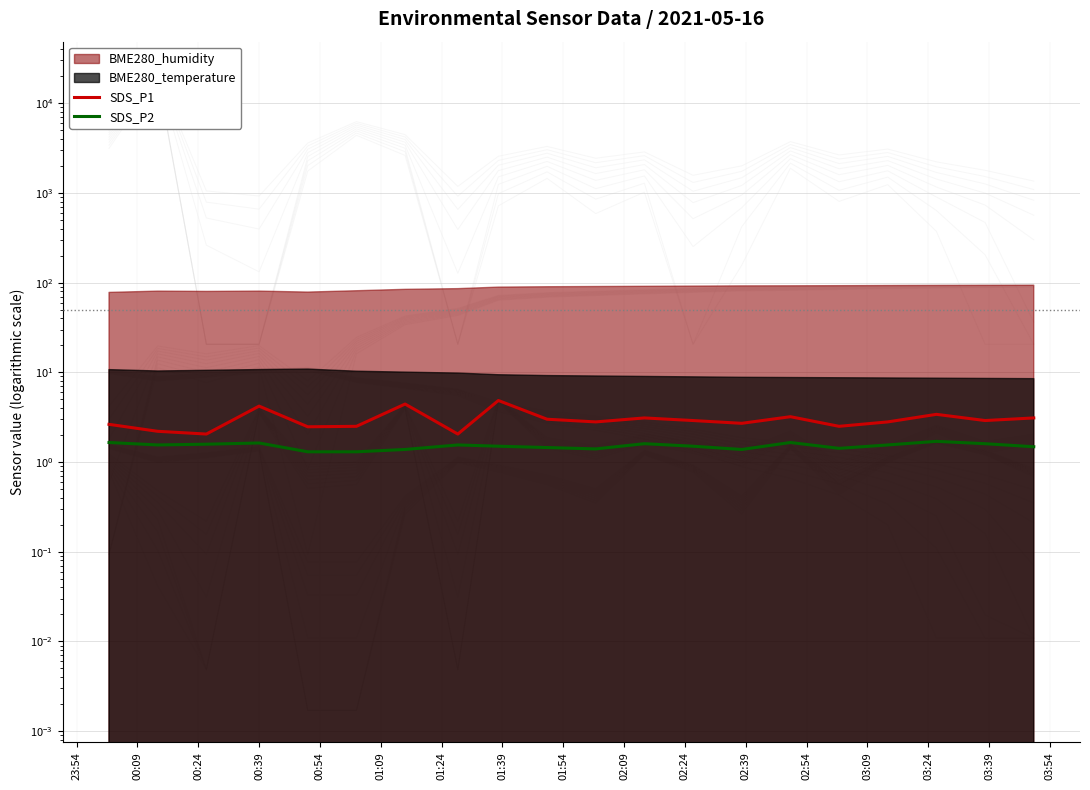

True or false: SDS_P1 has a value of 1.1 at 01:24.

False